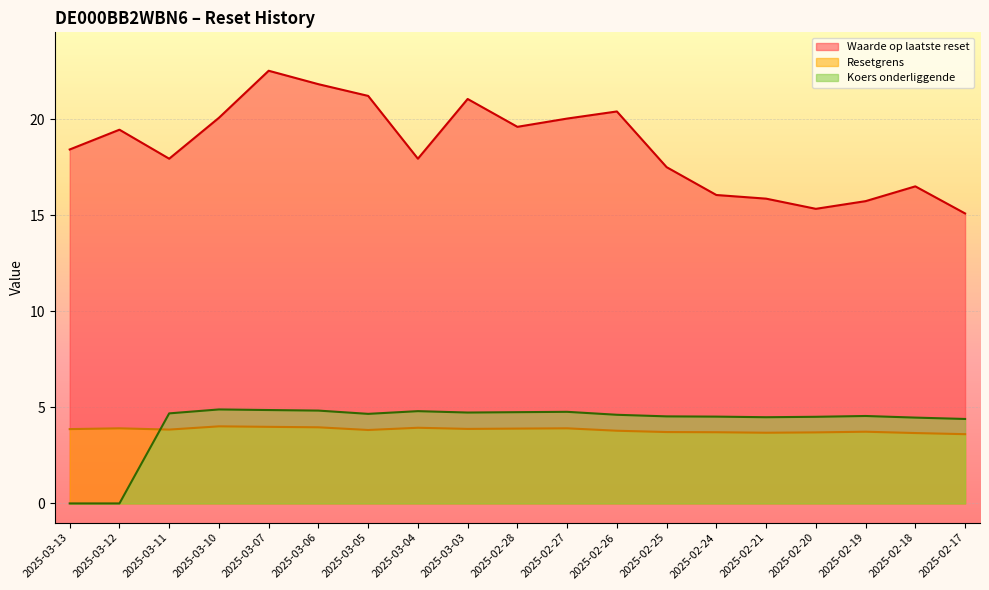

At which category is the sum across all series the highest?

2025-03-07